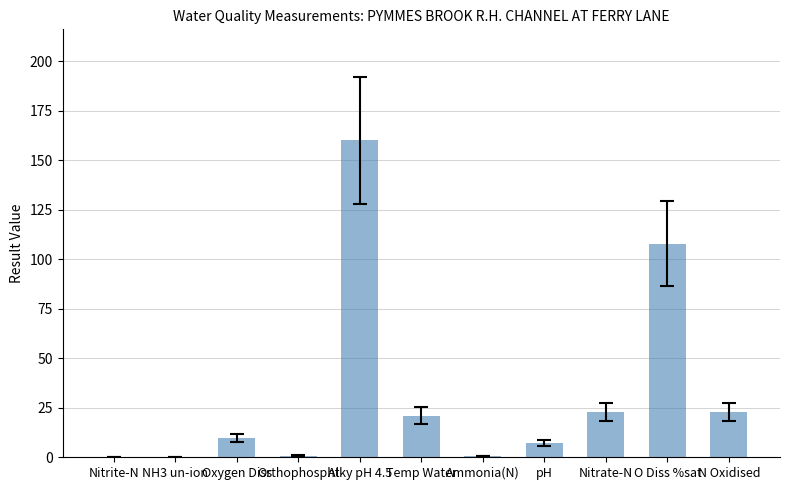

The chart shows a value of 34.1 at Temp Water. True or false?

False